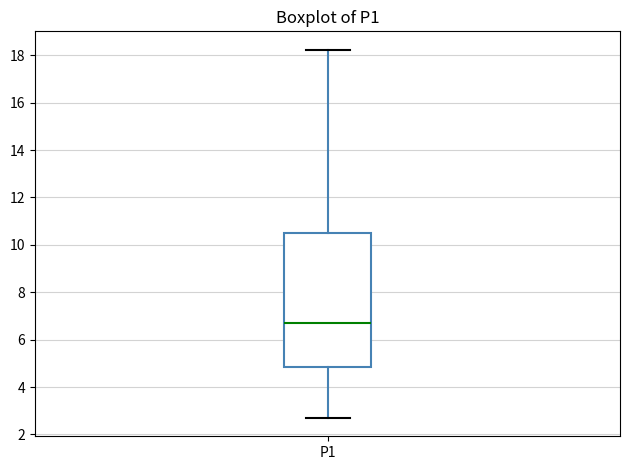

Transcribe this box plot: give where the median line is, the range the box spans, and where the two whiskers end, as read against the y-axis. The values are not printed on the chart, so give them approximately, as read against the axis.

median 6.8, box 4.8 to 10.6, whiskers 2.8 to 18.2